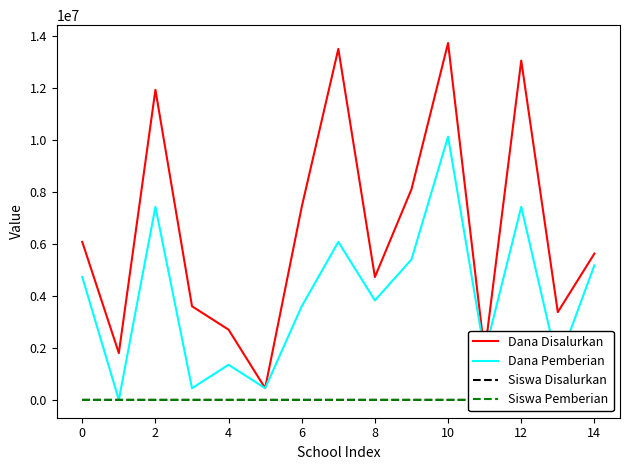

Which series has the largest total across all categories?

Dana Disalurkan